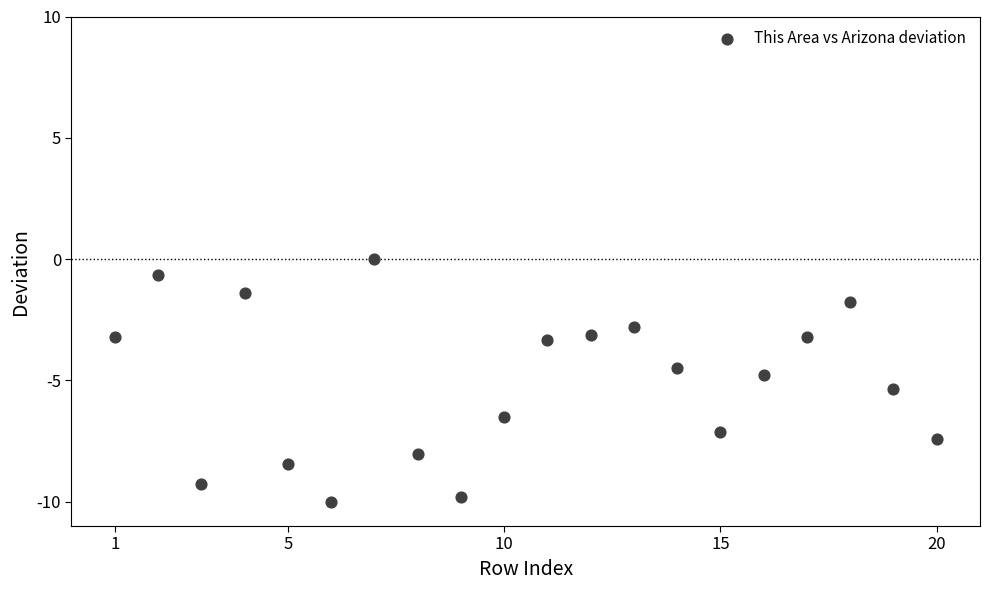

What is the range of Y values (max minus min)?

10.0